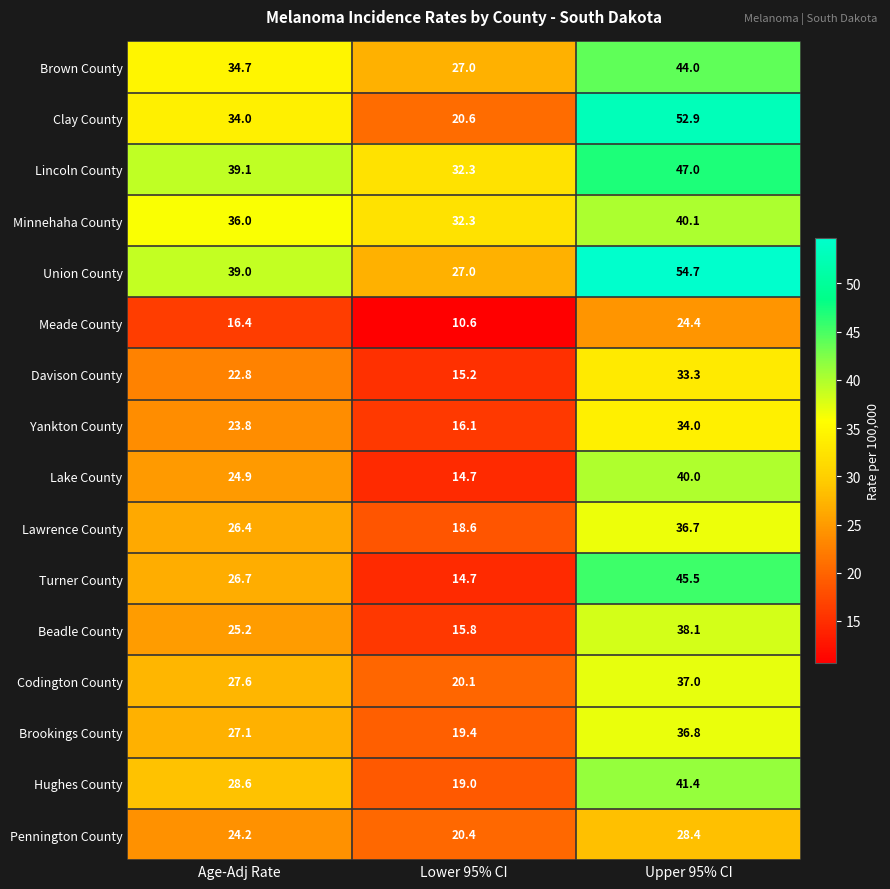

Where is Minnehaha County nearest to the value 36?

Age-Adj Rate